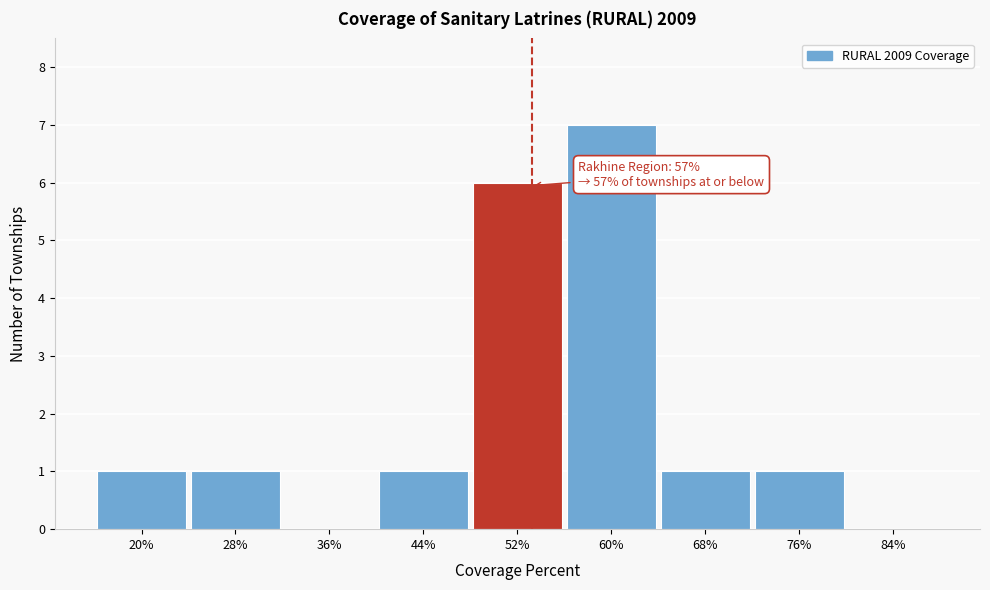

Reading left to right, what are all the values shown in this chart?

20%=1	28%=1	36%=0	44%=1	52%=6	60%=7	68%=1	76%=1	84%=0